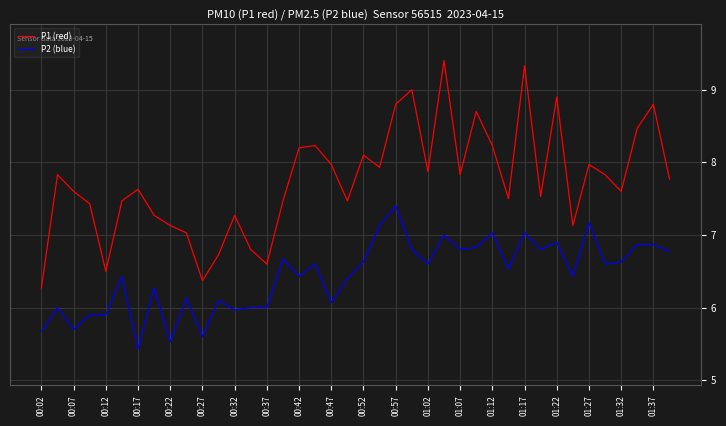

In P1 (red), how many points are lower than both neighbors (excluding endpoints)?

11